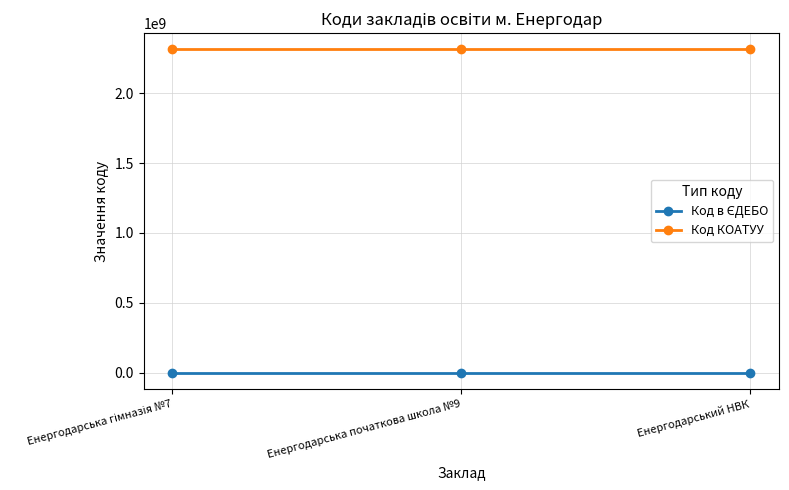

What is the difference between the highest and lowest values at Енергодарська початкова школа №9?

2312364042